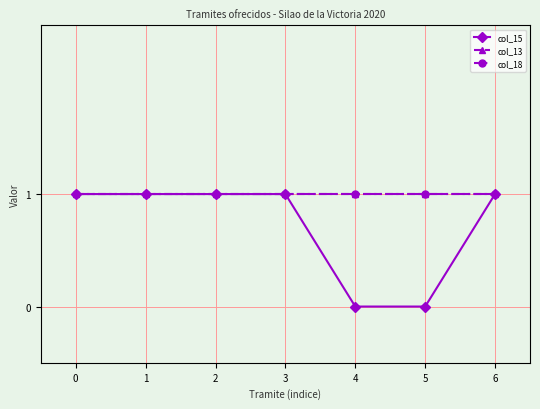

Is this an area chart (filled region under the line)?

No